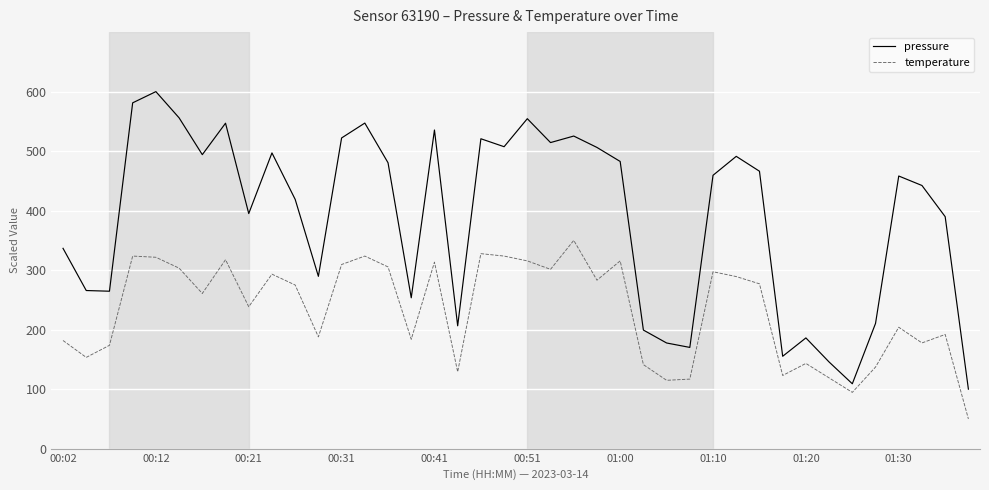

Rank the series by their maximum value, from highest to lowest.

pressure, temperature